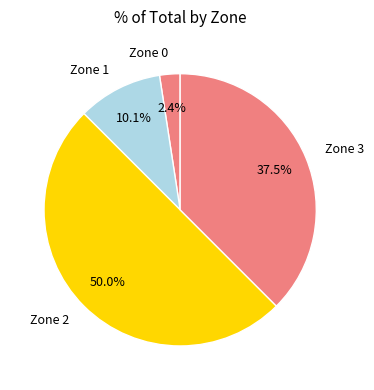

Rank the categories by value from highest to lowest.

Zone 2, Zone 3, Zone 1, Zone 0